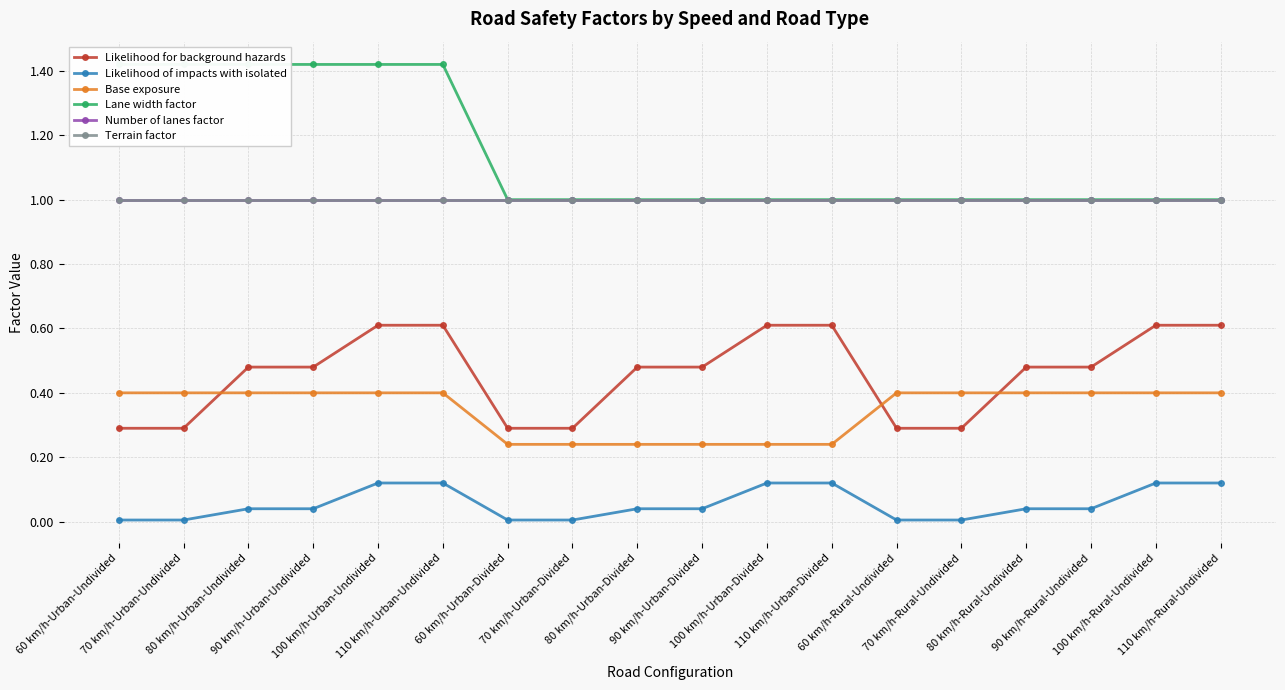

True or false: Likelihood for background hazards and Lane width factor cross at least once.

False